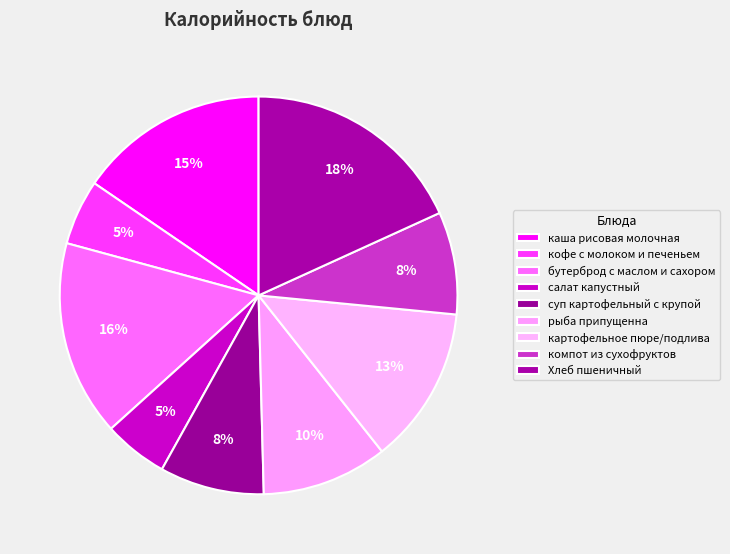

How many slices are in this pie chart?

9